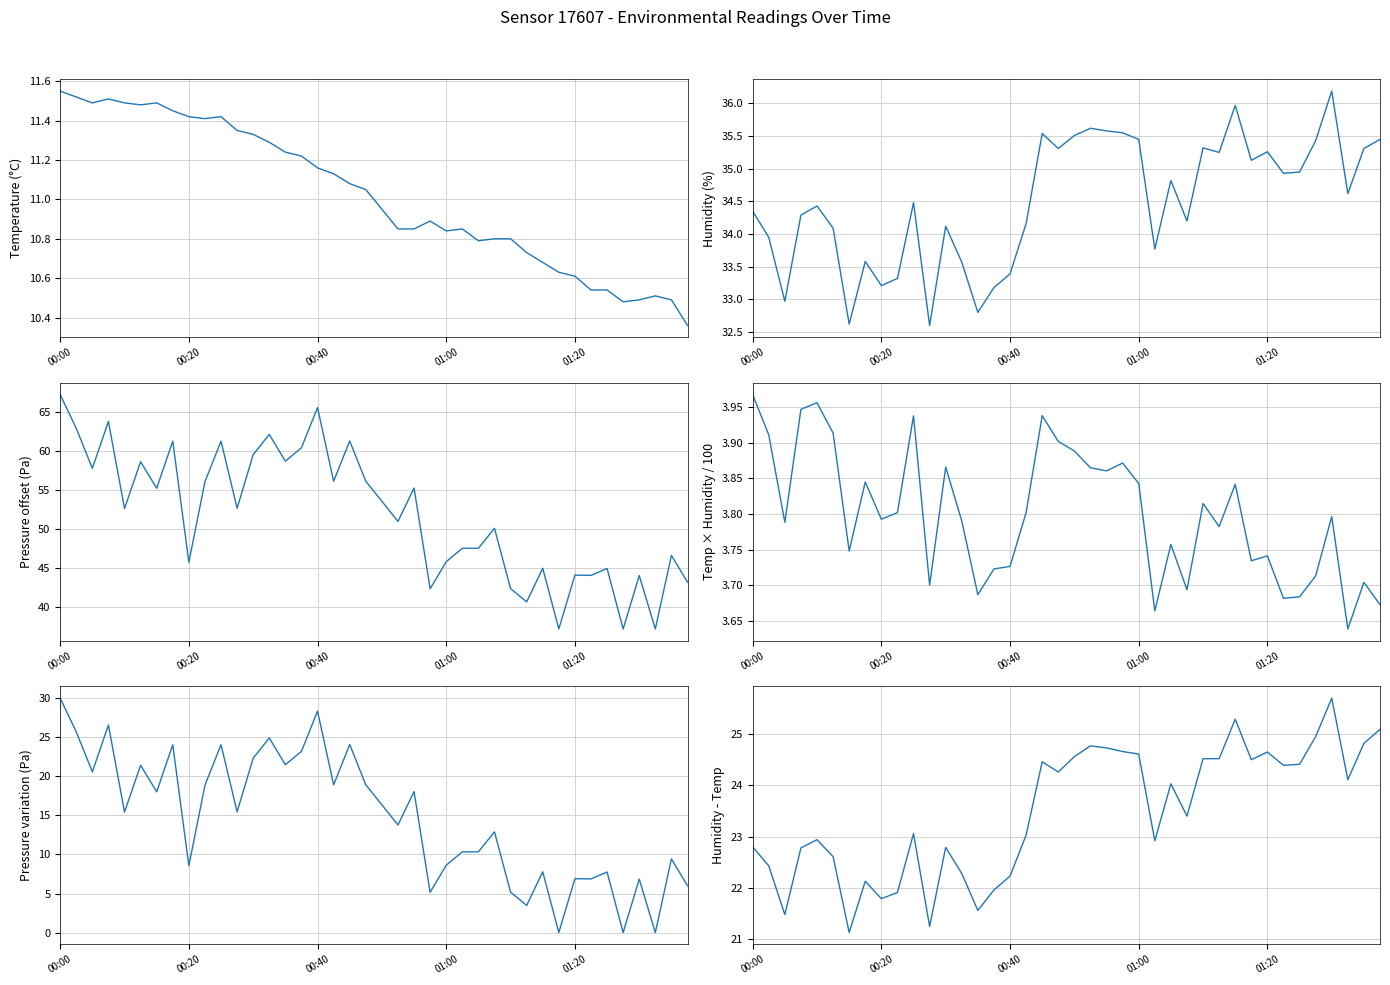

What is the lowest value of the temp_x_hum series?

3.6